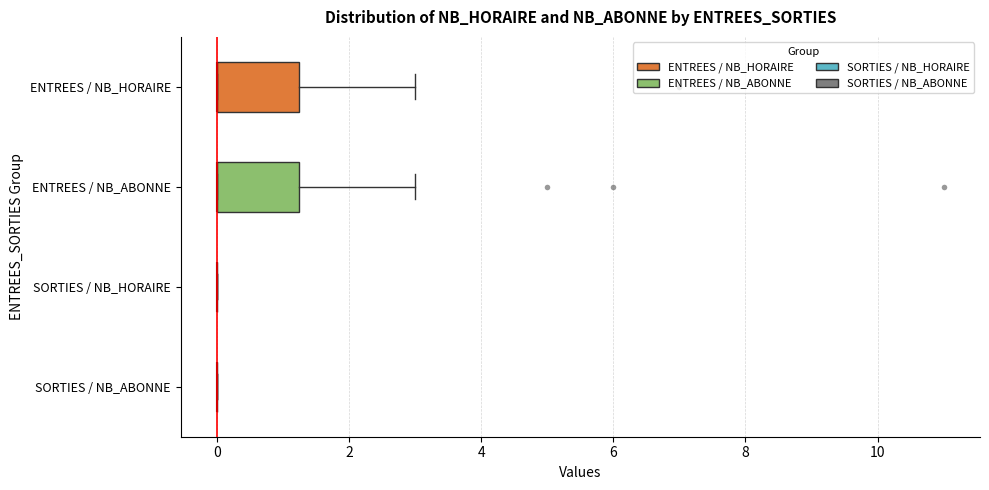

Reading bottom to top, read every box against the x-axis: the position of its median line, the range the box covers, and the ends of its whiskers. The values are not printed on the chart, so give them approximately, as read against the axis.

SORTIES / NB_ABONNE: box collapsed to a line at 0.0, whiskers 0.0 to 0.0
SORTIES / NB_HORAIRE: box collapsed to a line at 0.0, whiskers 0.0 to 0.0
ENTREES / NB_ABONNE: median 0.0 (drawn on the box's left edge), box 0.0 to 1.2, whiskers 0.0 to 3.0
ENTREES / NB_HORAIRE: median 0.0 (drawn on the box's left edge), box 0.0 to 1.2, whiskers 0.0 to 3.0